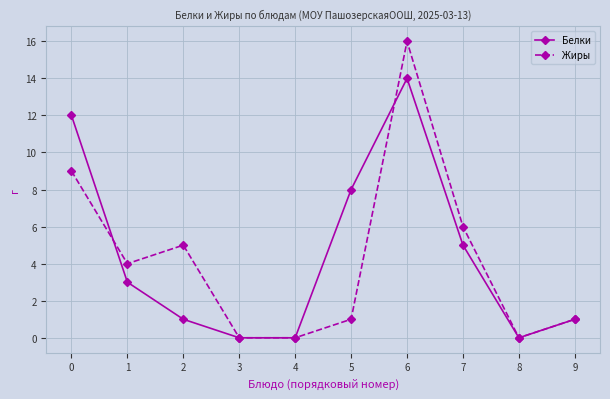

Rank the series by their average value, from lowest to highest.

Жиры, Белки